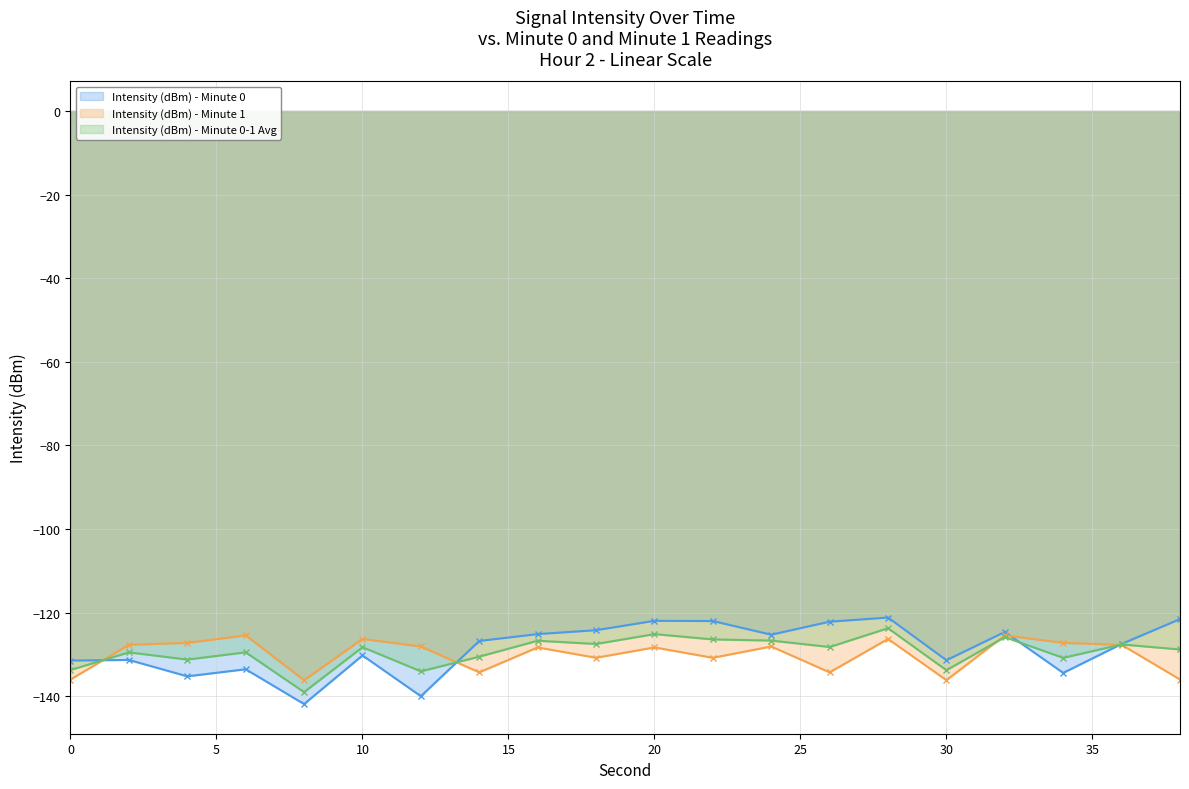

In Intensity (dBm) - Minute 1, how many points are higher than both neighbors (excluding endpoints)?

7